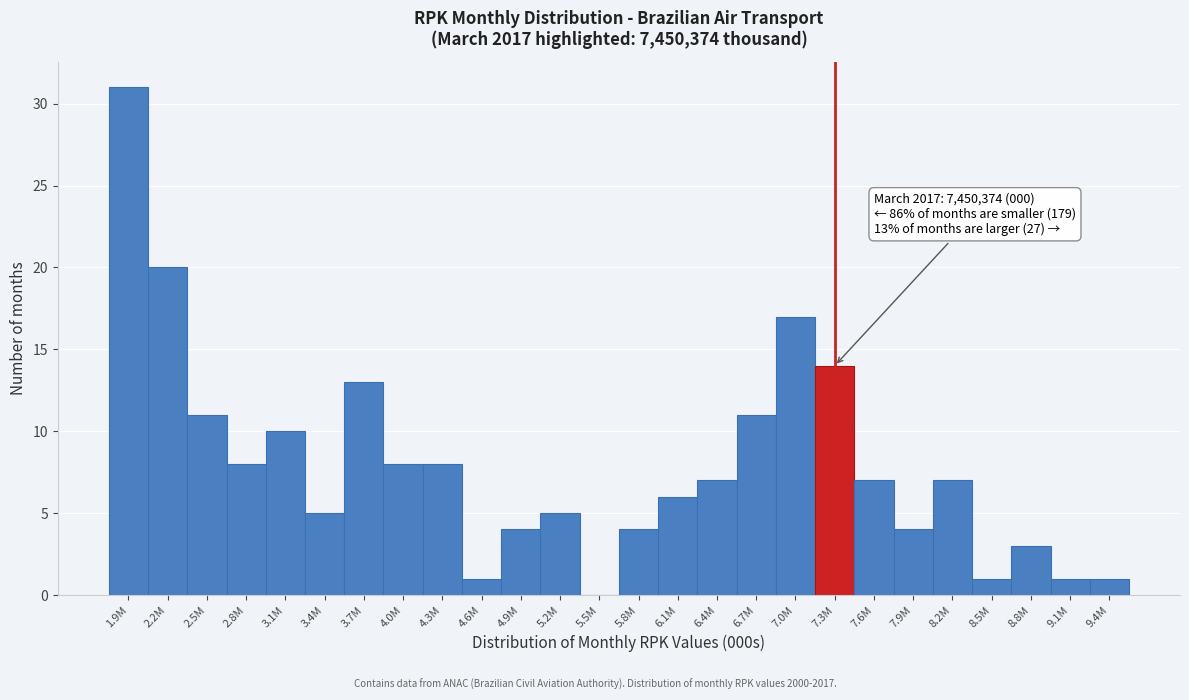

Reading right to left, transcribe all the data shown in this chart.

9.4M=1	9.1M=1	8.8M=3	8.5M=1	8.2M=7	7.9M=4	7.6M=7	7.3M=14	7.0M=17	6.7M=11	6.4M=7	6.1M=6	5.8M=4	5.5M=0	5.2M=5	4.9M=4	4.6M=1	4.3M=8	4.0M=8	3.7M=13	3.4M=5	3.1M=10	2.8M=8	2.5M=11	2.2M=20	1.9M=31